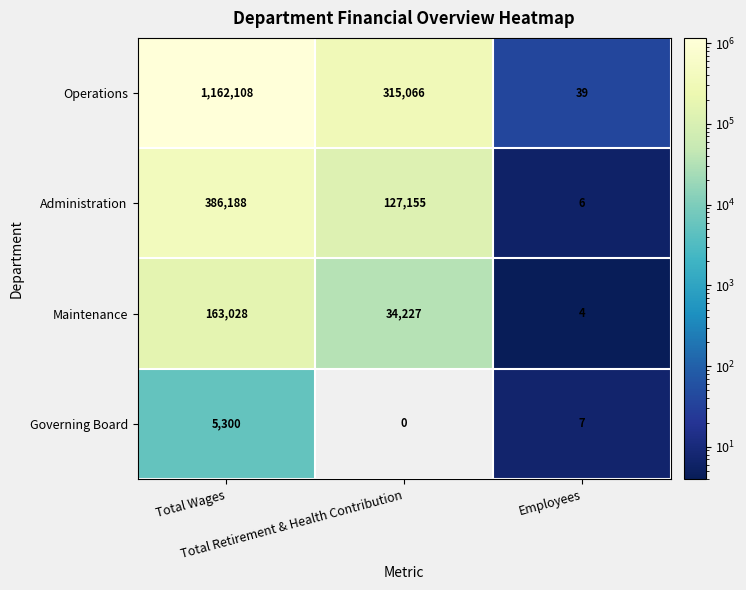

How many Administration values are between 6 and 386188?

3